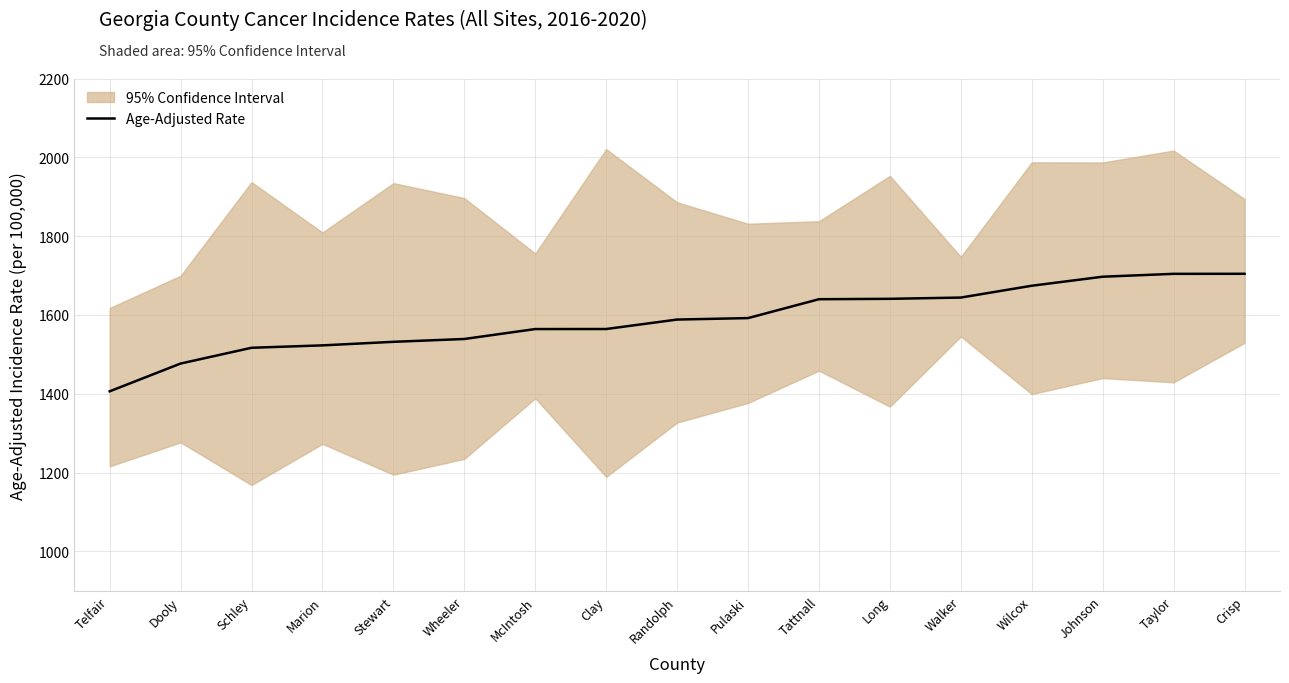

What is the value of the 15th point from the left?

1697.1